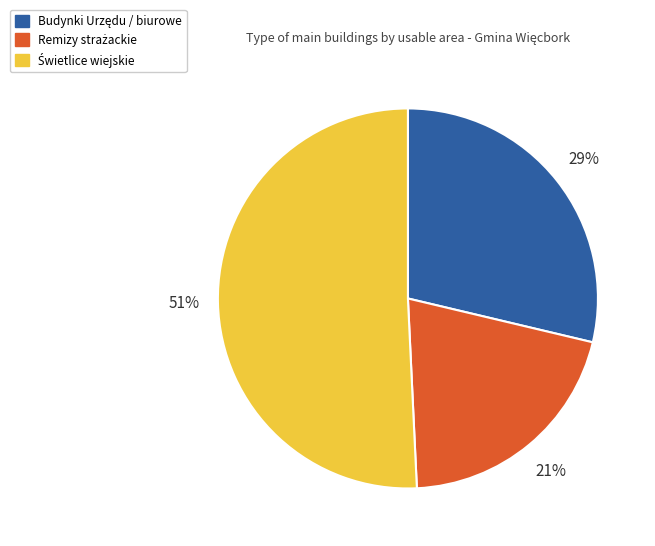

Is there any slice that represents more than half of the pie?

Yes